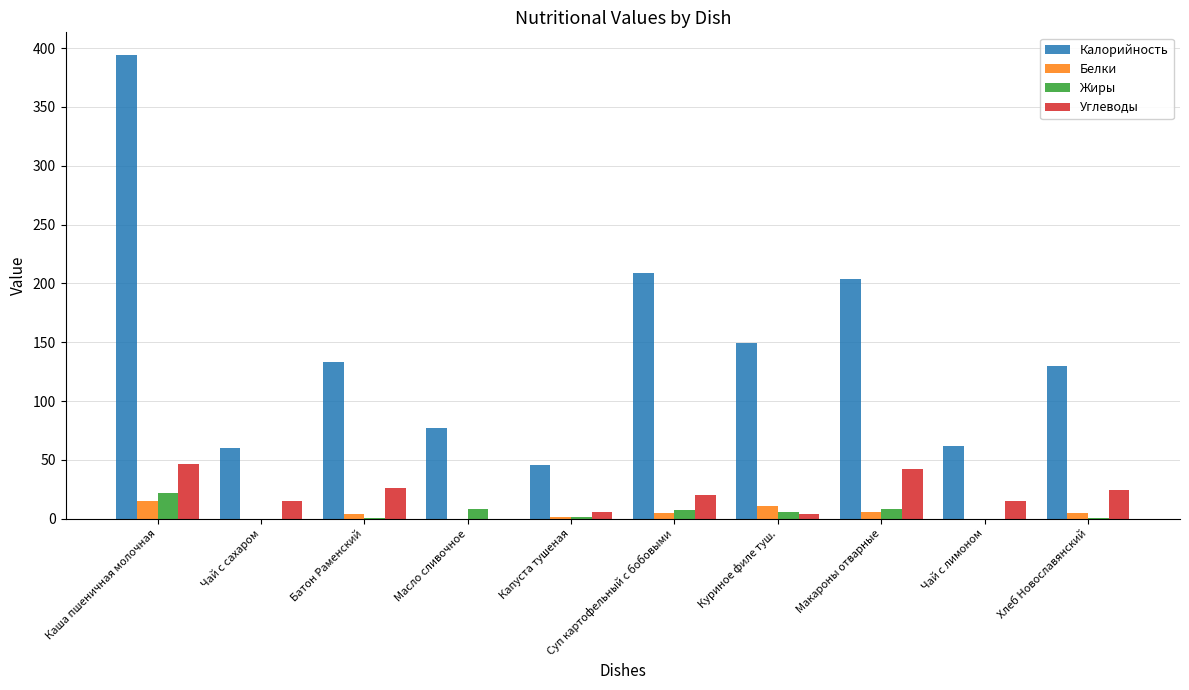

True or false: Калорийность has a value of 204.0 at Макароны отварные.

True